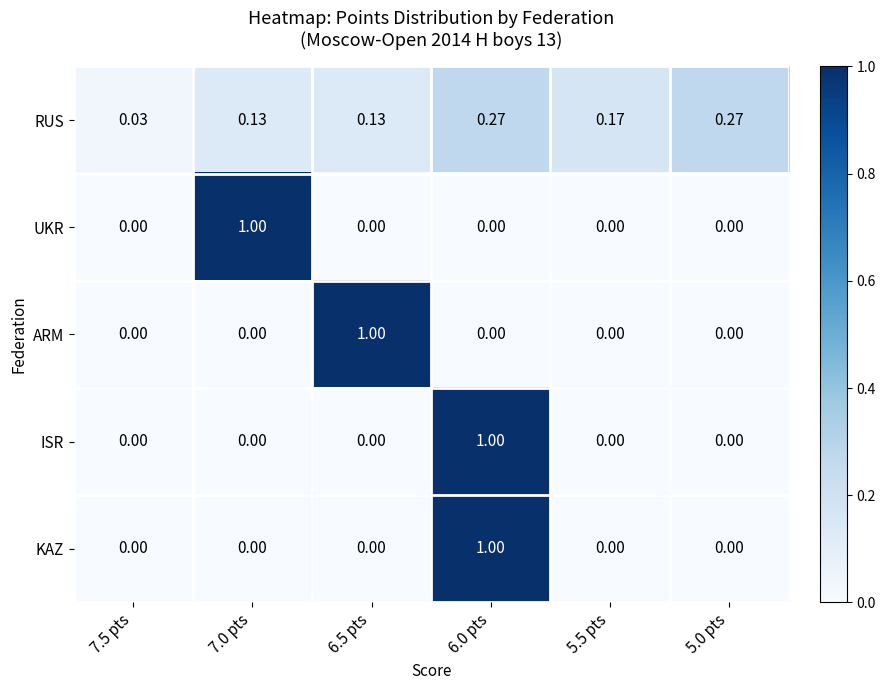

Between 7.5 pts and 5.5 pts, which series saw the biggest shift?

RUS